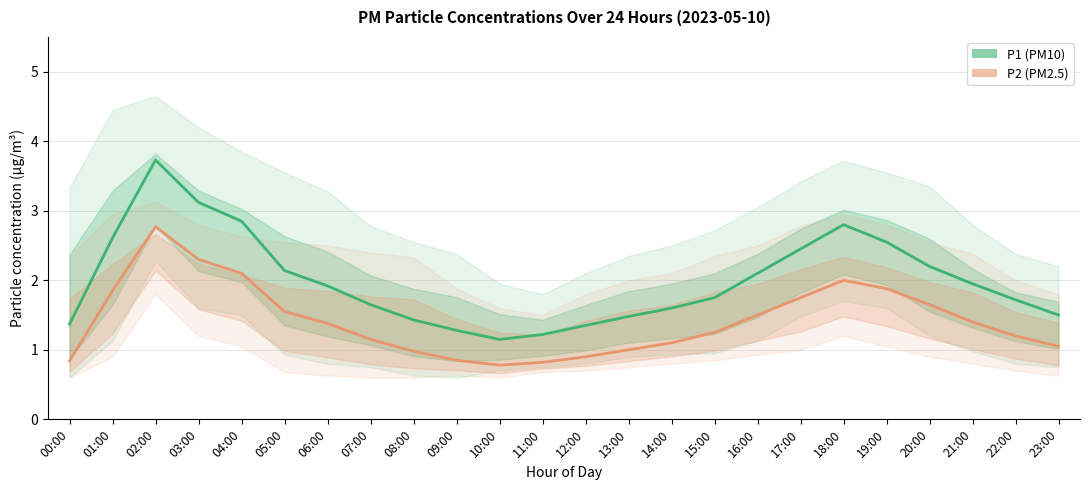

True or false: P2 (PM2.5) Estimate and P1 (PM10) Estimate cross at least once.

False